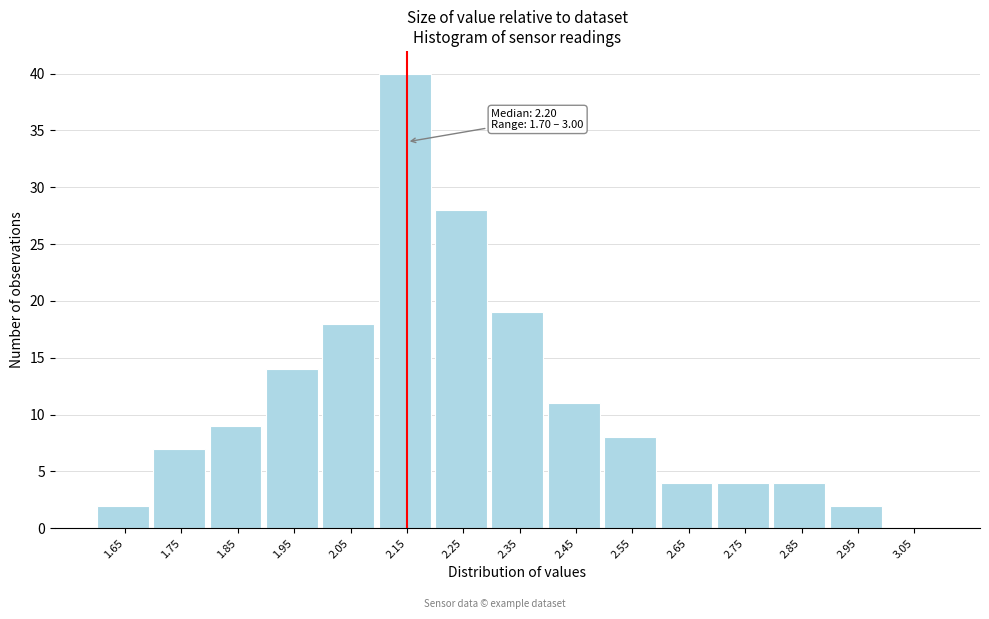

Reading left to right, what are all the values shown in this chart?

1.65=2	1.75=7	1.85=9	1.95=14	2.05=18	2.15=40	2.25=28	2.35=19	2.45=11	2.55=8	2.65=4	2.75=4	2.85=4	2.95=2	3.05=0